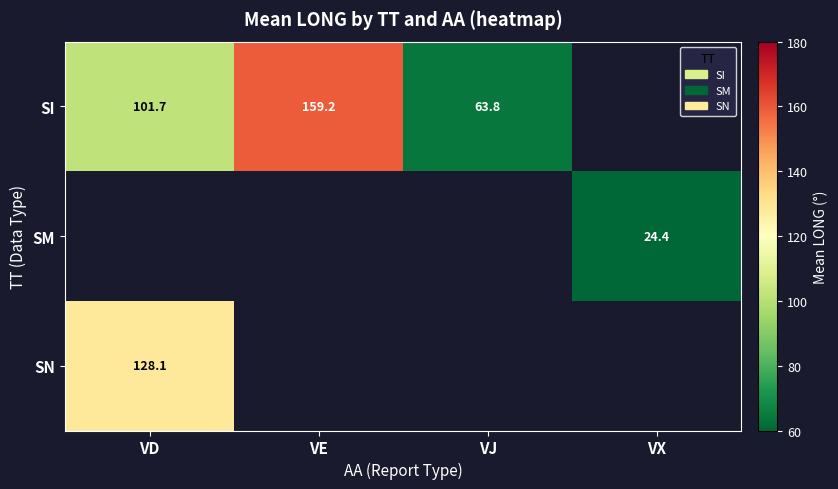

Count the number of categories in the chart.

4